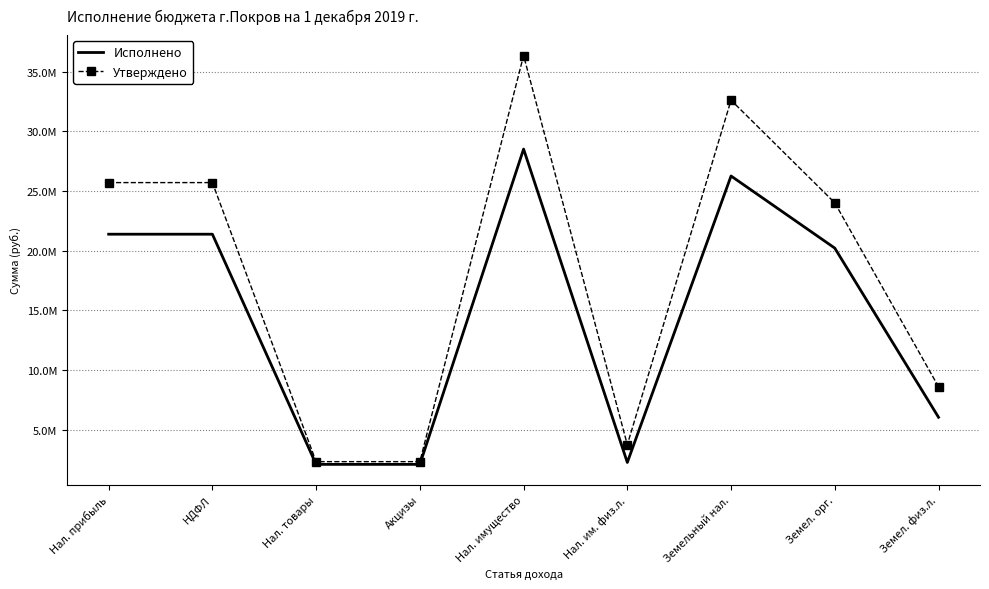

At how many categories does at least one series exceed 23961897?

5